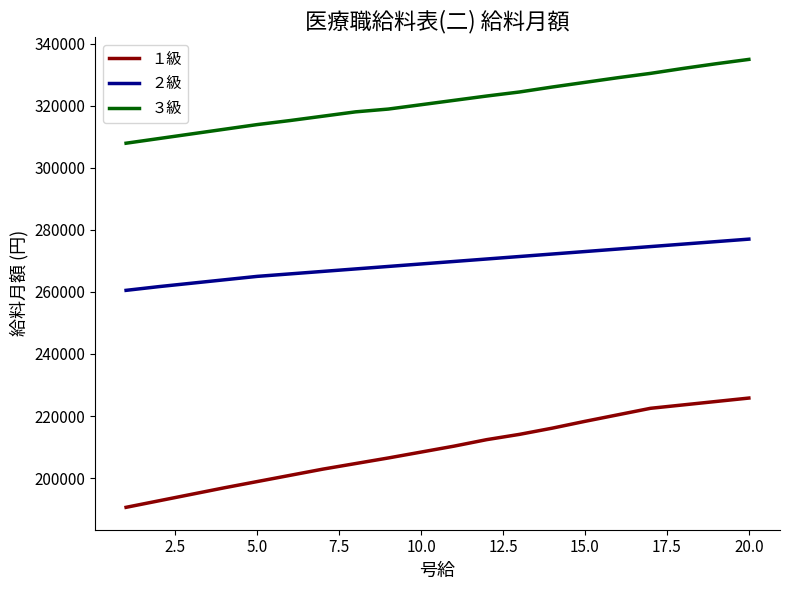

True or false: １級 and ２級 cross at least once.

False